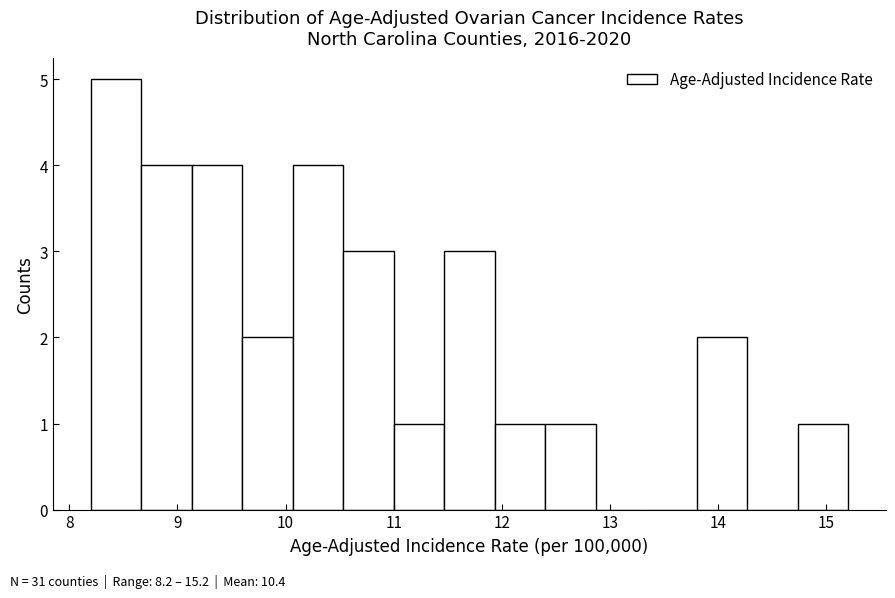

Reading left to right, transcribe this chart: for each bar, give the range it covers on the x-axis and its height. Neither the bar edges nor the heights are printed on the chart, so give them approximately, as read against the axes.

8.2 to 8.7: 5
8.7 to 9.1: 4
9.1 to 9.6: 4
9.6 to 10.1: 2
10.1 to 10.5: 4
10.5 to 11.0: 3
11.0 to 11.5: 1
11.5 to 11.9: 3
11.9 to 12.4: 1
12.4 to 12.9: 1
12.9 to 13.3: 0
13.3 to 13.8: 0
13.8 to 14.3: 2
14.3 to 14.7: 0
14.7 to 15.2: 1